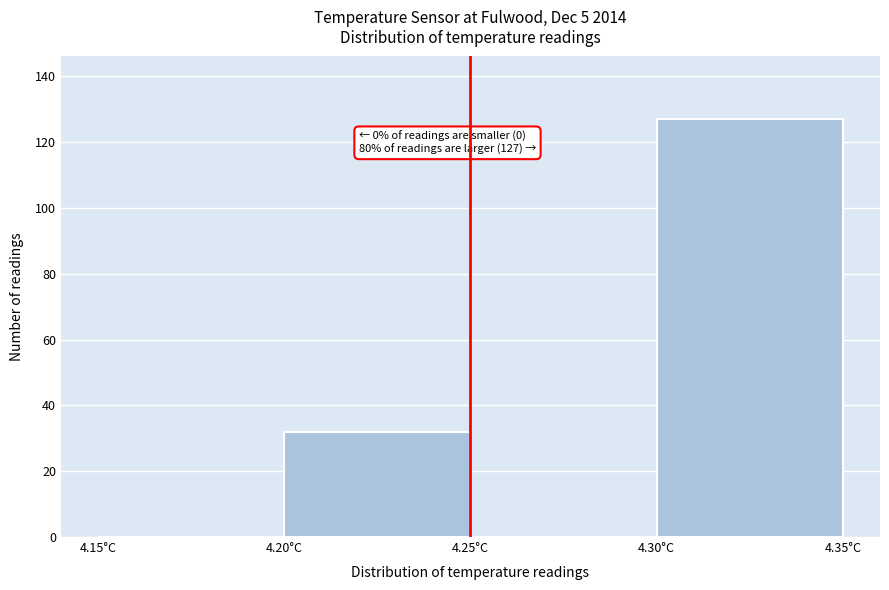

Which range on the x-axis has the tallest bar?

4.30 to 4.35